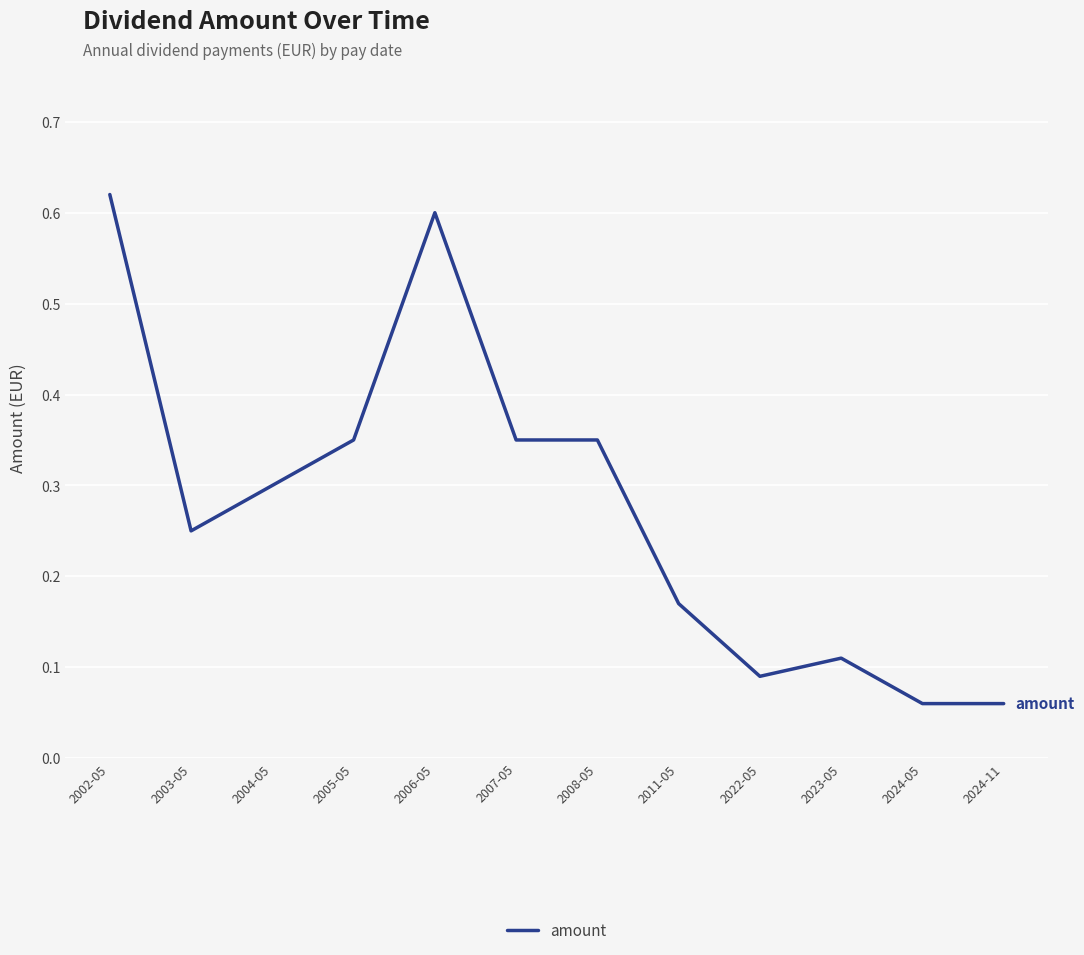

True or false: the data shows 0.0 at 2011-05.

False